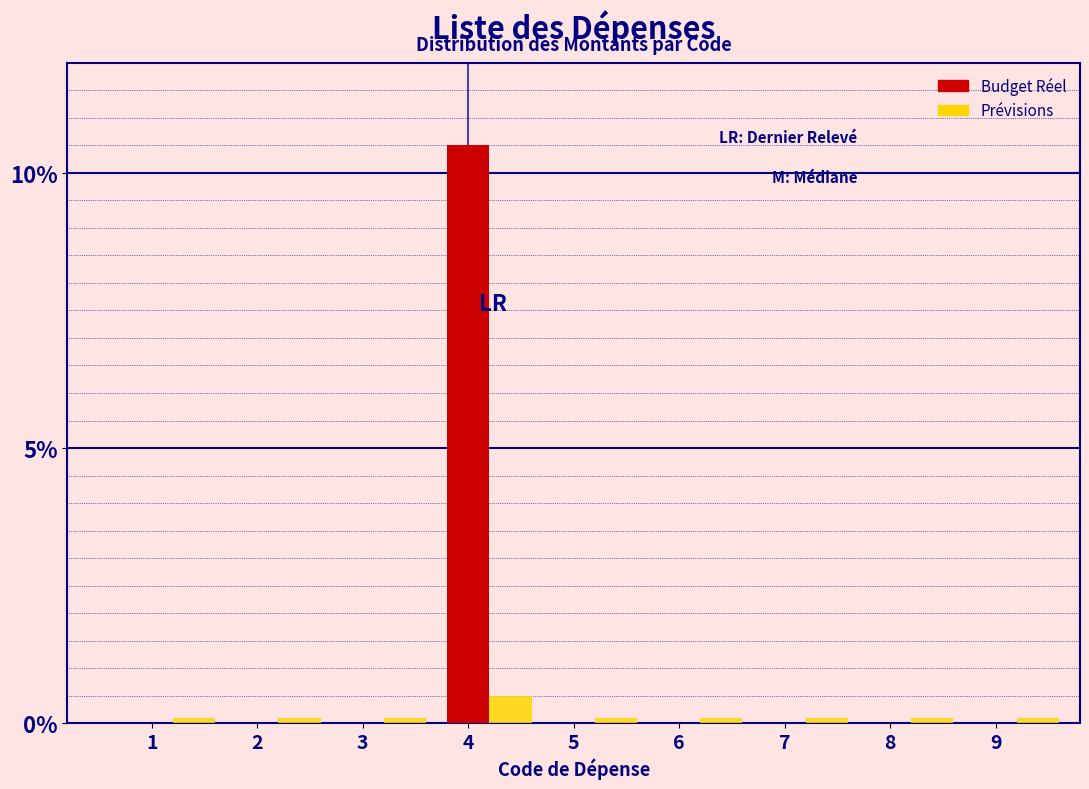

At which label does Prévisions reach its peak?

4